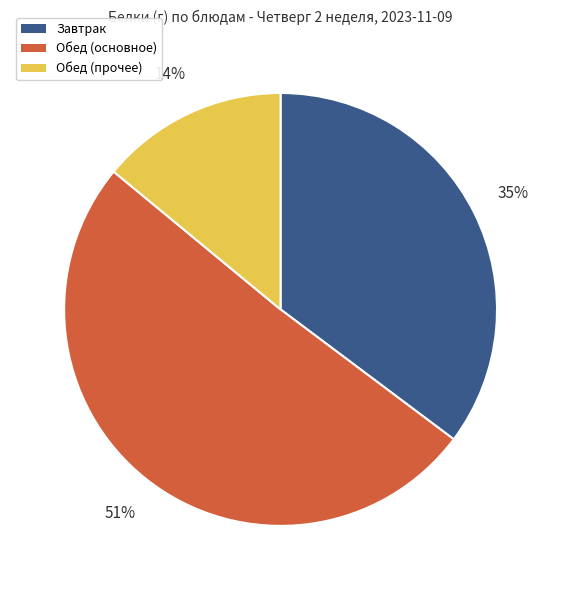

Does any single category account for the majority?

Yes